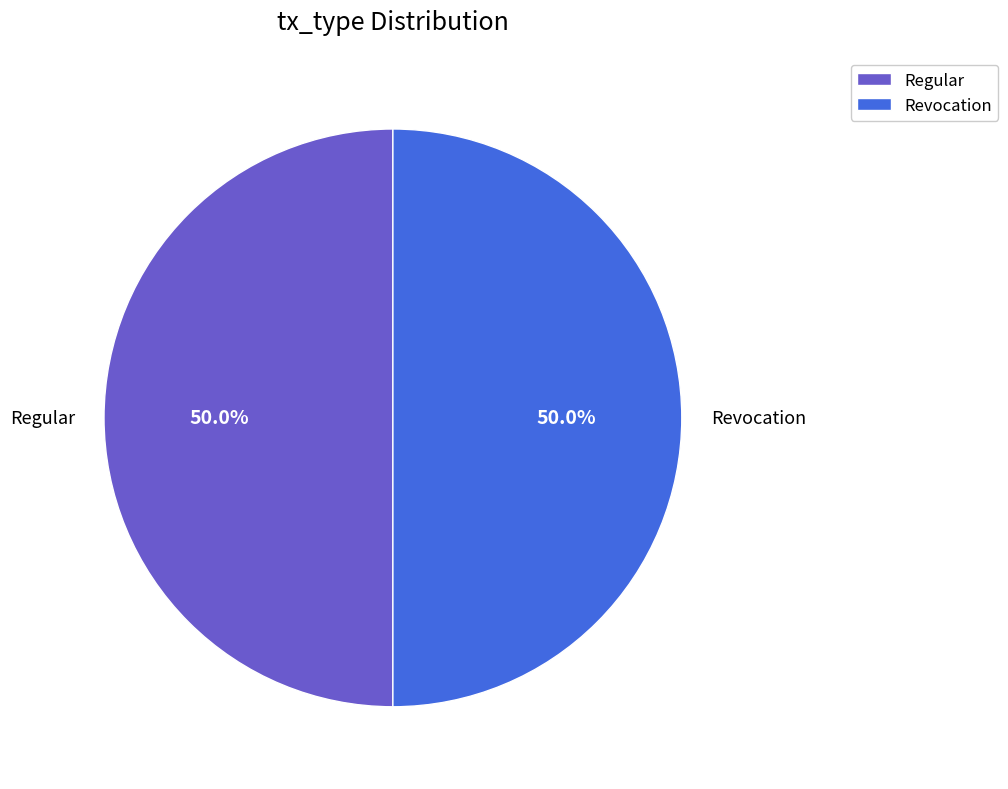

To the nearest percent, what is the average slice percentage?

50%